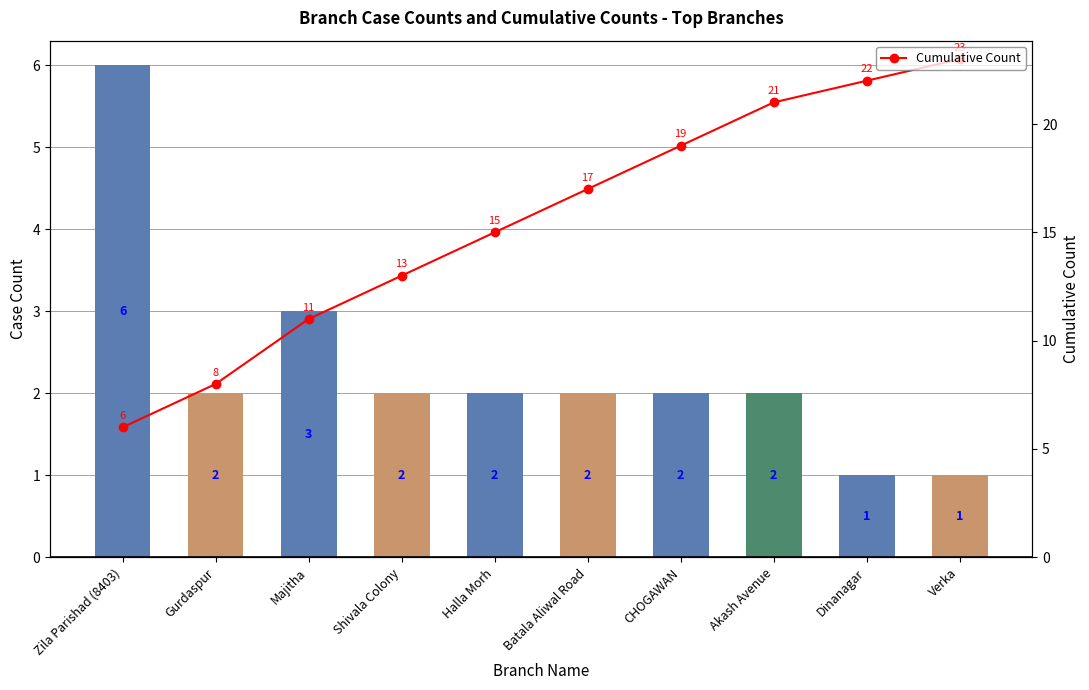

True or false: Cumulative Count has a value of 2 at Zila Parishad (8403).

False